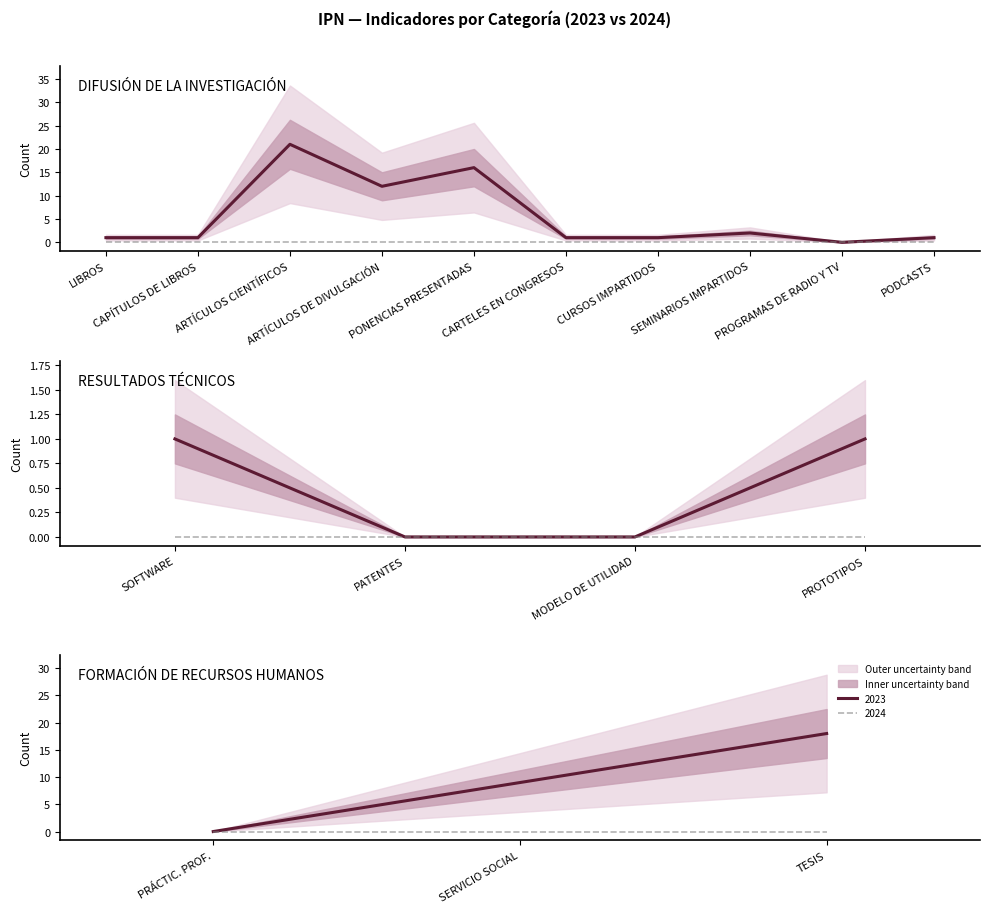

What is the approximate value of 2023 at CURSOS IMPARTIDOS?

1